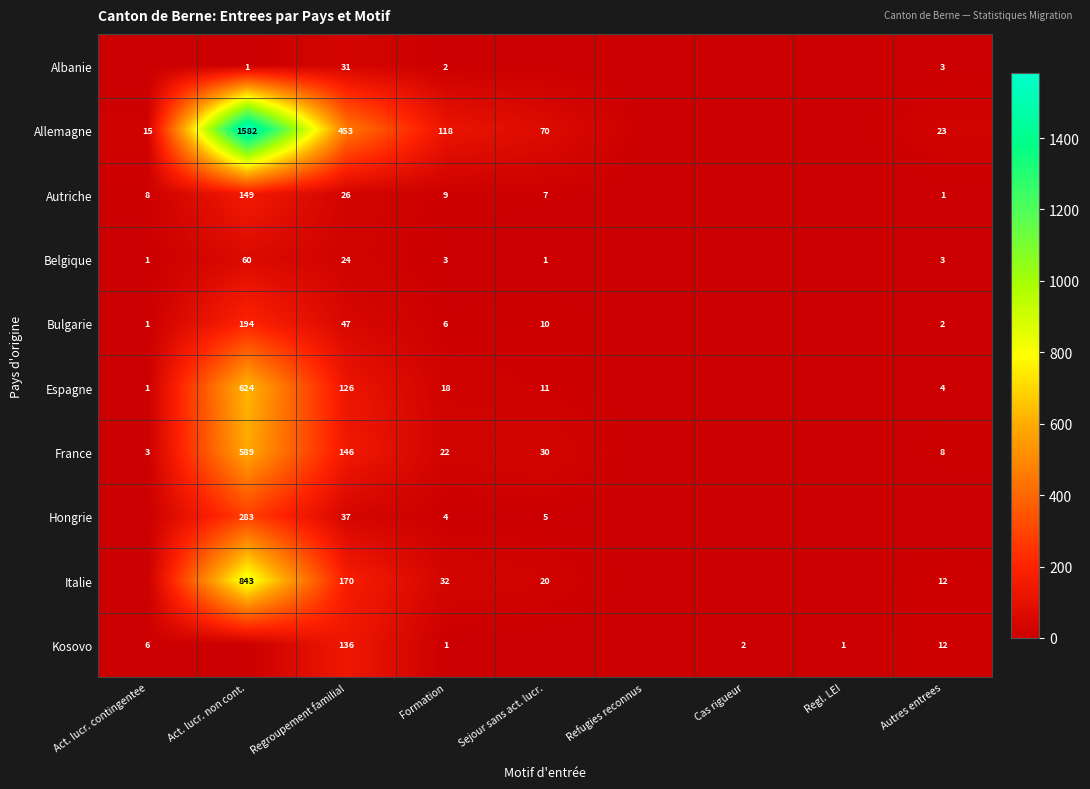

The Espagne series shows 0 at Act. lucr. contingentee. True or false?

False